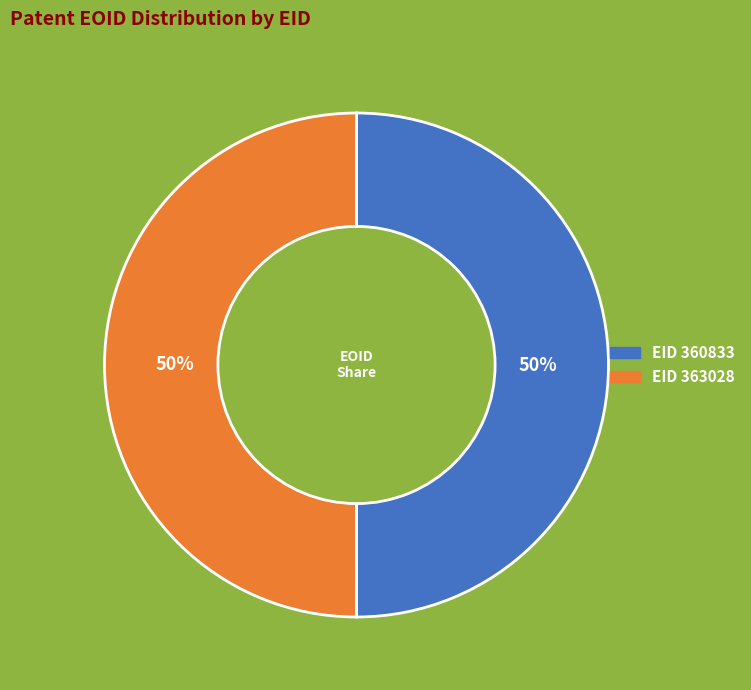

How many slices are in this pie chart?

2